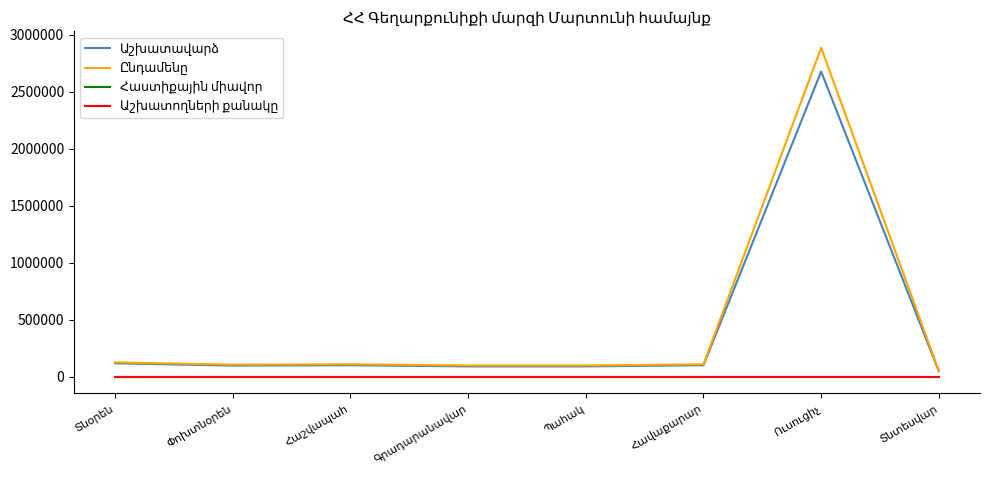

What is the greatest value displayed?

2886000.0